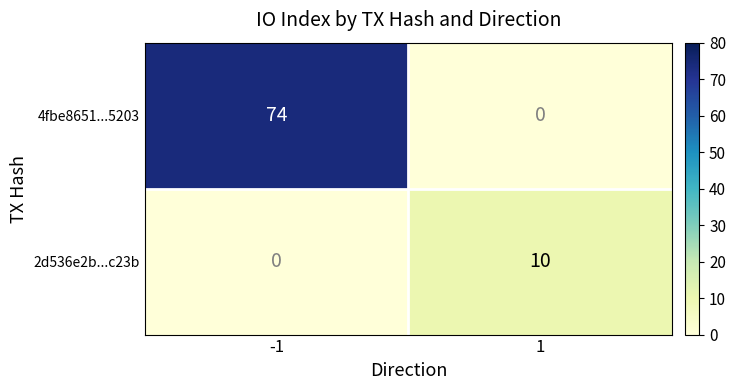

Read the 4fbe8651...5203 value at -1, to the nearest 5.

75